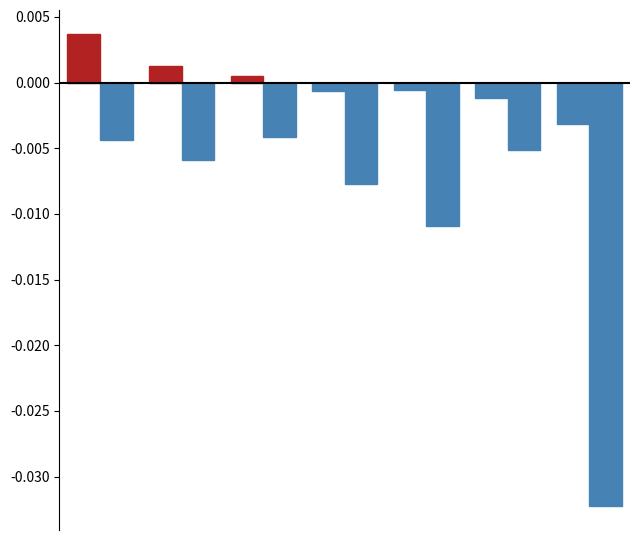

How many categories are shown in the chart?

7